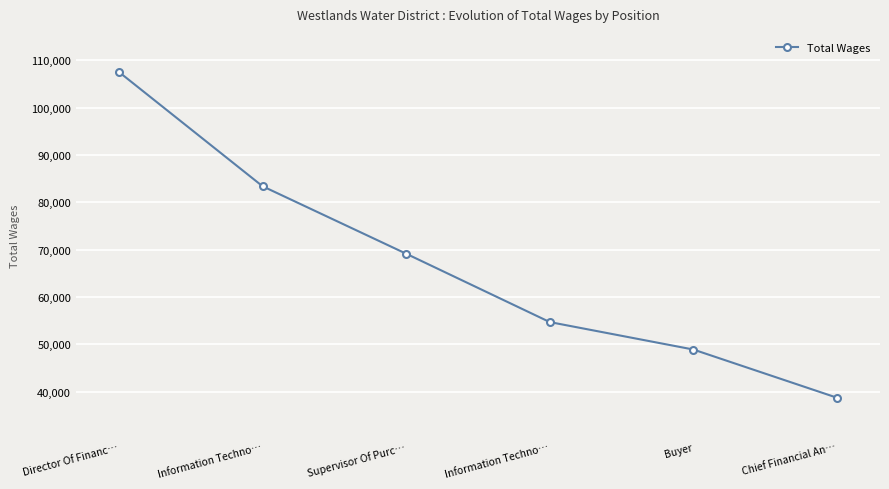

Is it true that the value at Director Of Financ… is 107563?

True